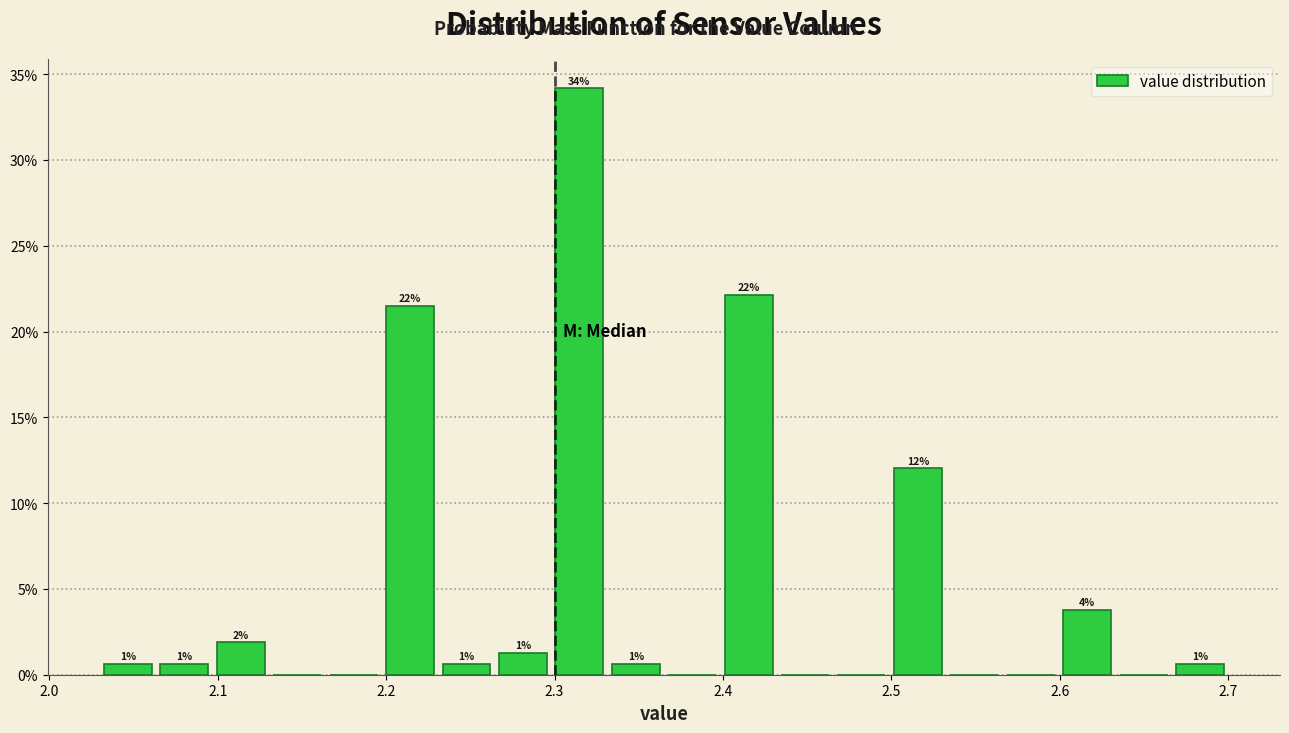

Read against the x-axis, roughly where is the centre of the tallest bar?

2.31